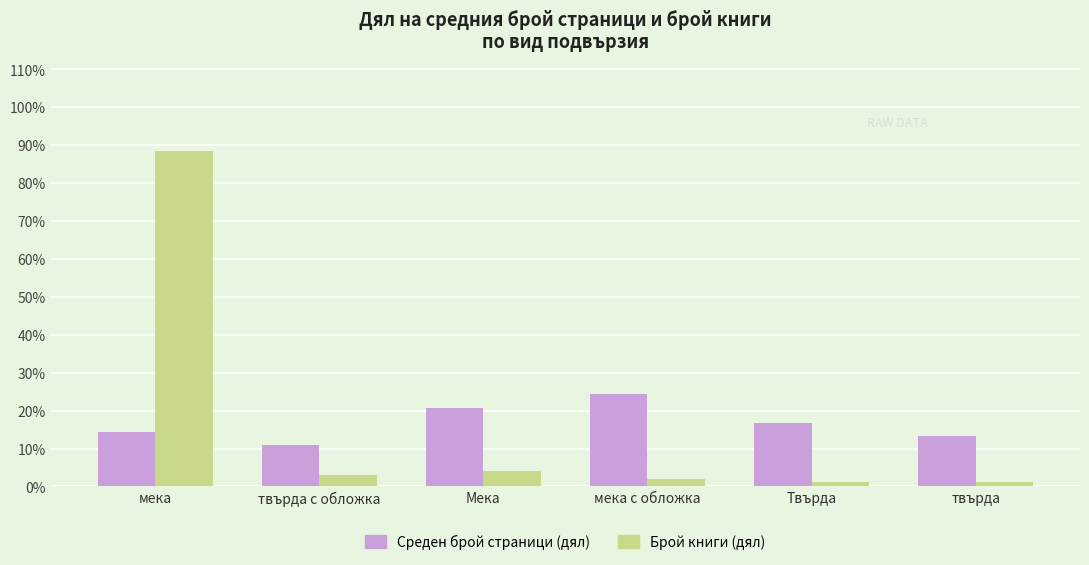

What is the value of the Брой книги (дял) bar at the 5th from the left?

1.0